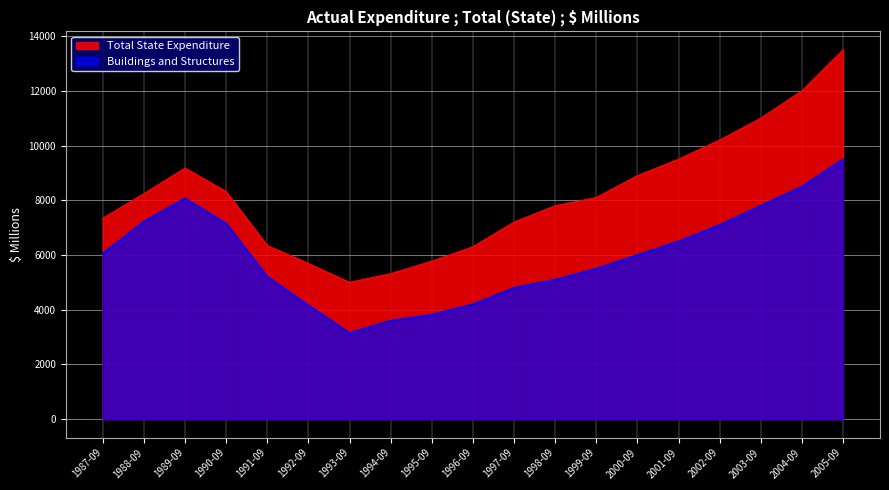

What is the total value across all series at 1987-09?

13397